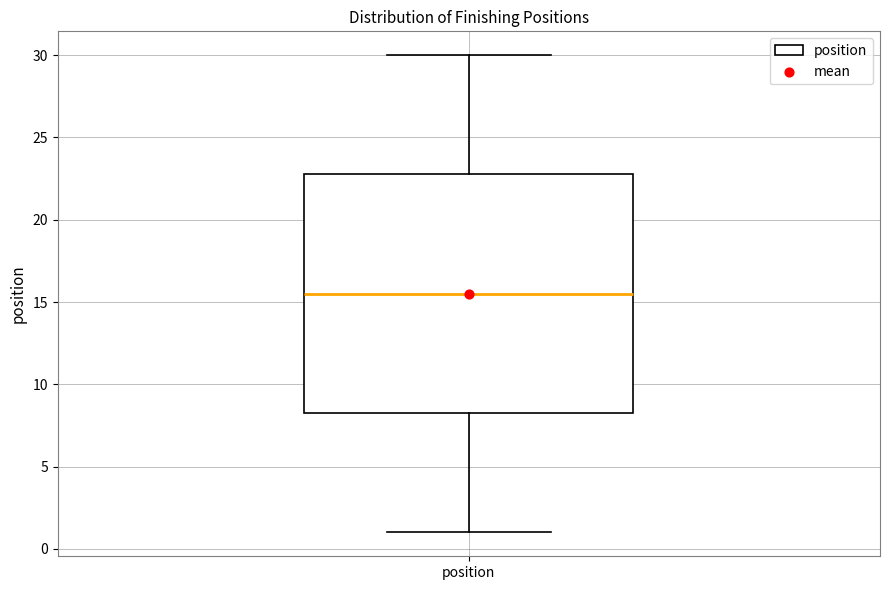

Read this box plot against the y-axis: the position of the median line, the range covered by the box, and the ends of both whiskers. The values are not printed on the chart, so give them approximately, as read against the axis.

median 15.5, box 8.5 to 23.0, whiskers 1.0 to 30.0